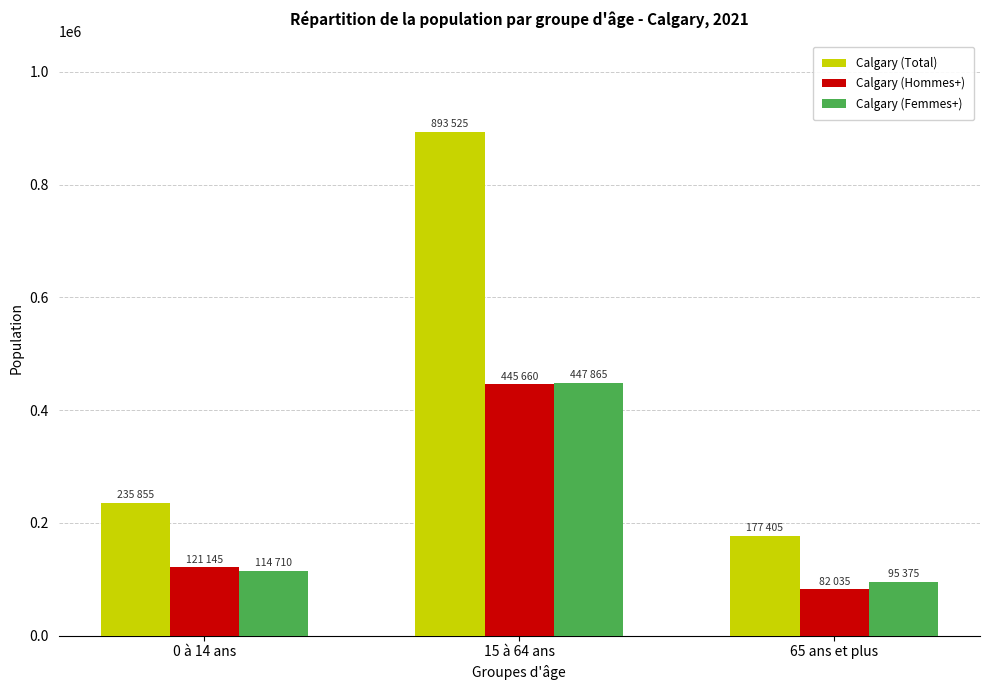

What is the sum of the Calgary (Total) values at 0 à 14 ans and 65 ans et plus?

413260